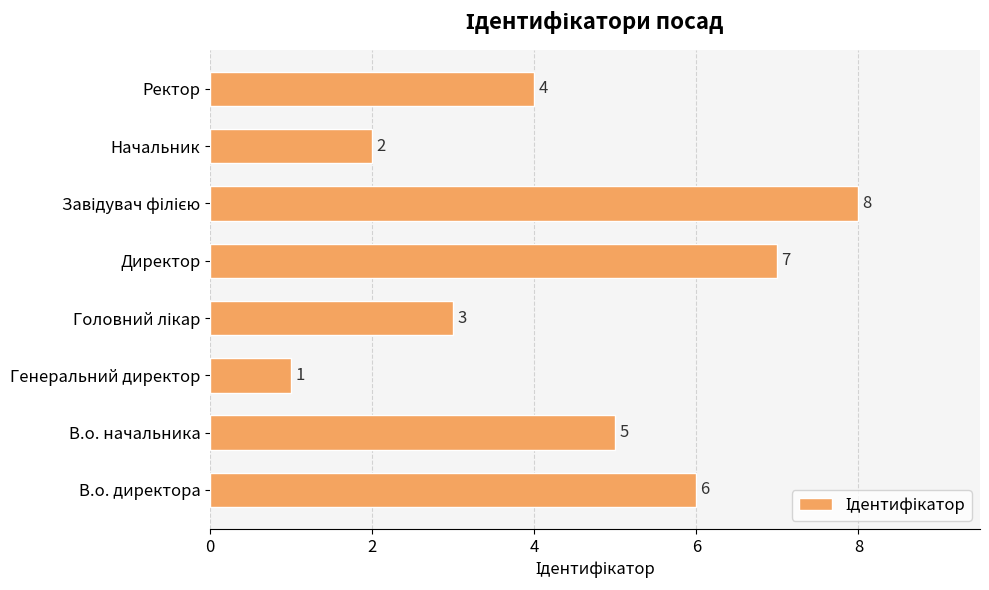

What is the difference between the maximum and second lowest values?

6